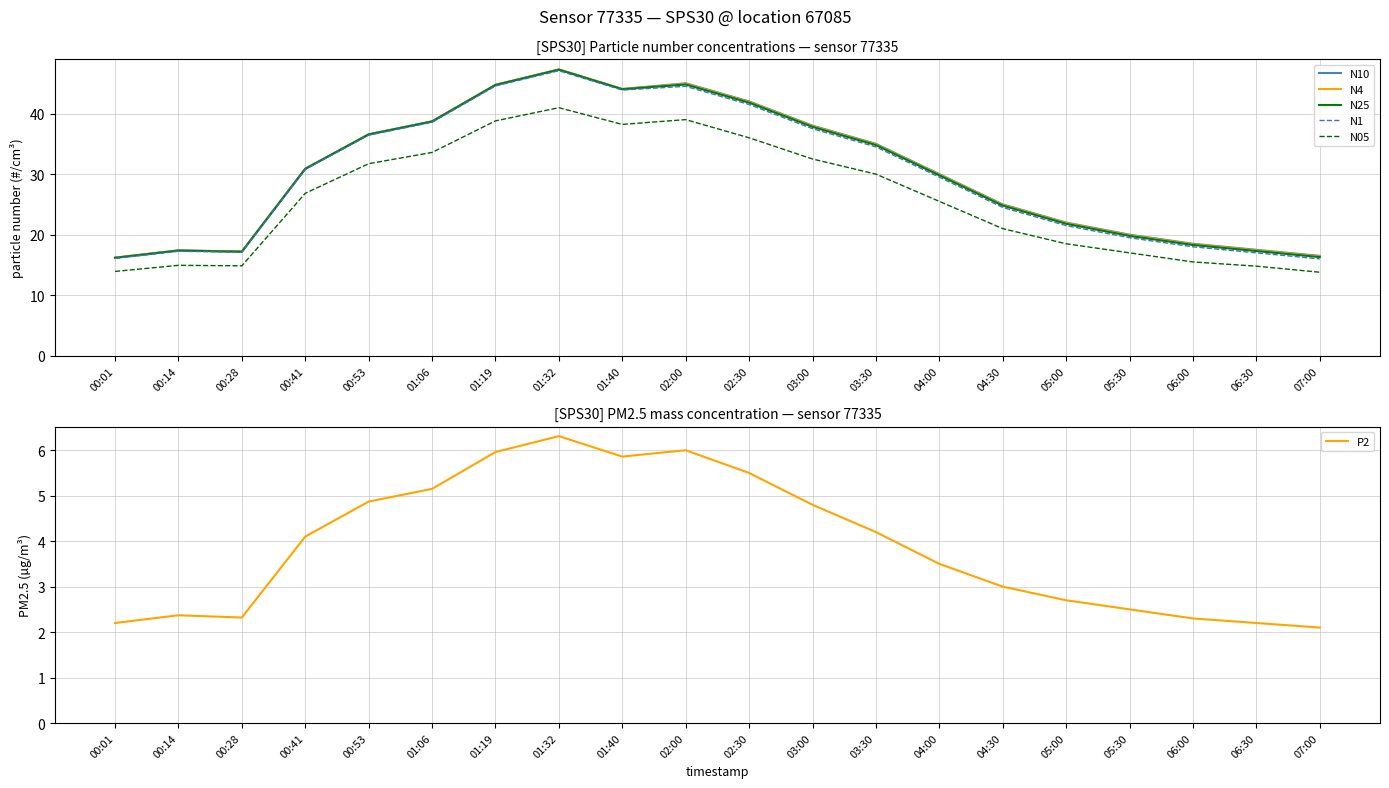

Between 01:06 and 00:14, which is larger?

01:06